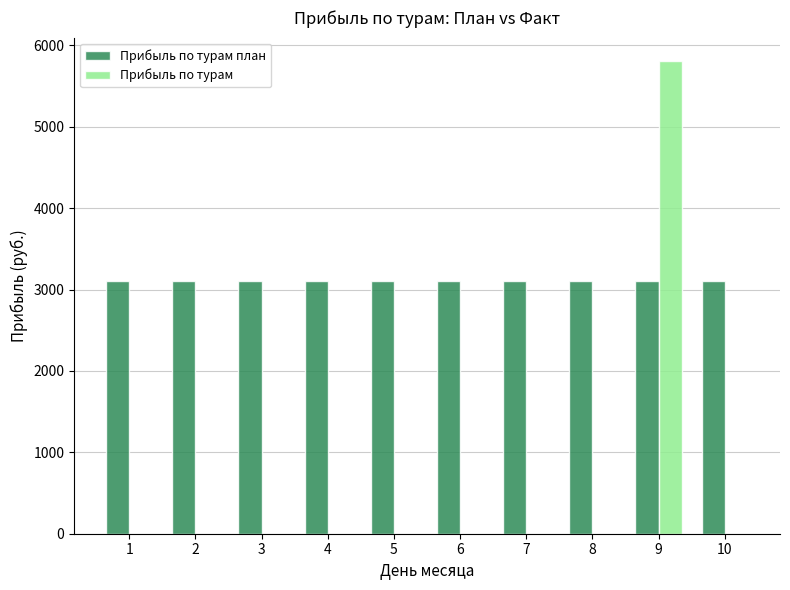

Is it true that Прибыль по турам план equals 4058.6 at 10?

False